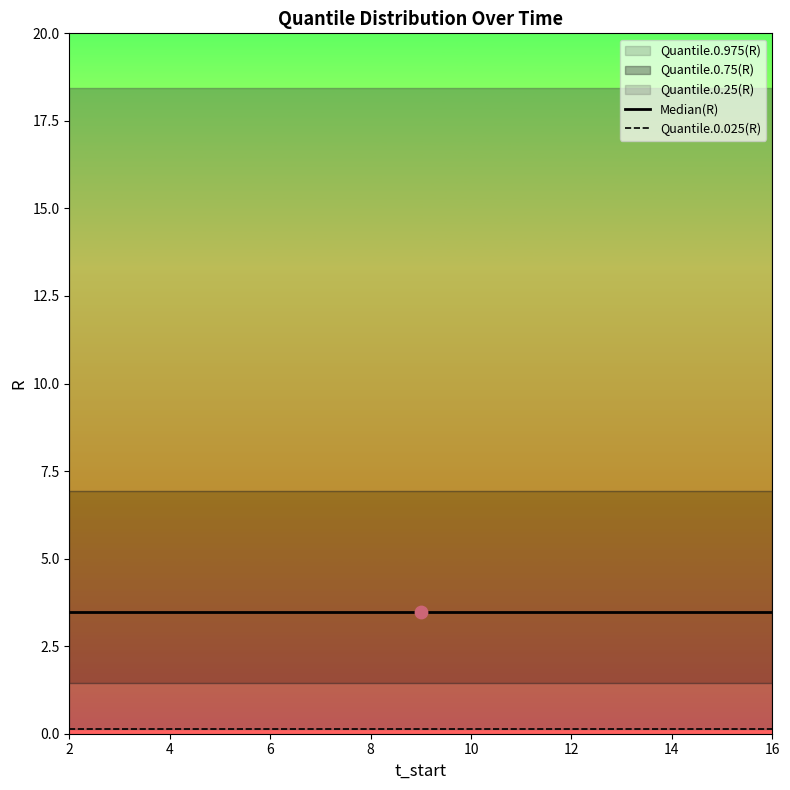

At how many categories does at least one series exceed 3?

15